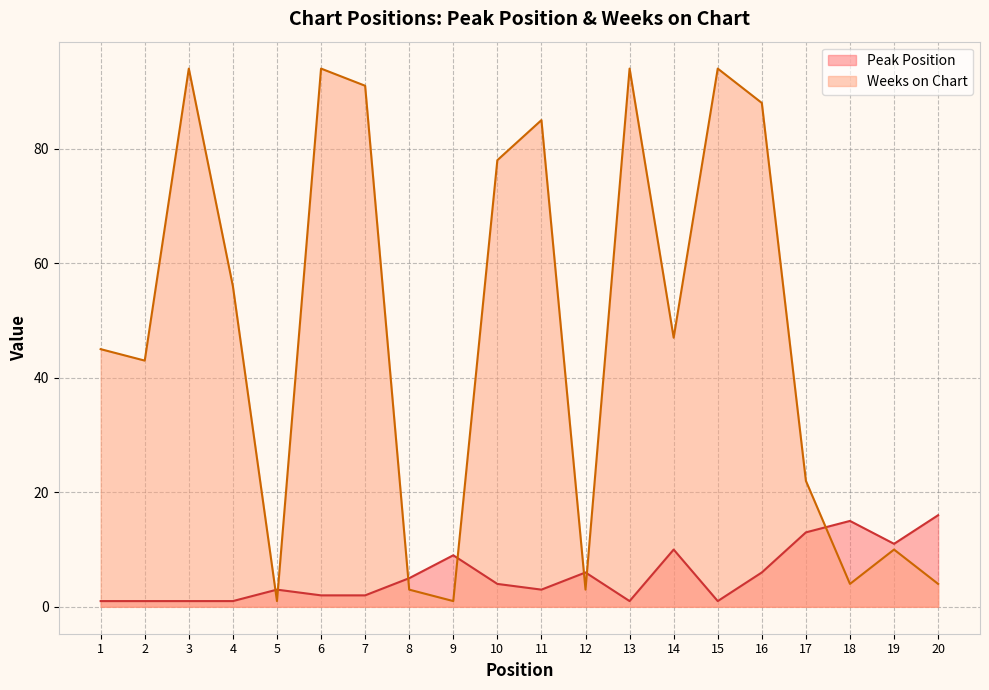

Reading left to right, what are all the values shown in this chart?

Peak Position: 1=1	2=1	3=1	4=1	5=3	6=2	7=2	8=5	9=9	10=4	11=3	12=6	13=1	14=10	15=1	16=6	17=13	18=15	19=11	20=16
Weeks on Chart: 1=45	2=43	3=94	4=56	5=1	6=94	7=91	8=3	9=1	10=78	11=85	12=3	13=94	14=47	15=94	16=88	17=22	18=4	19=10	20=4